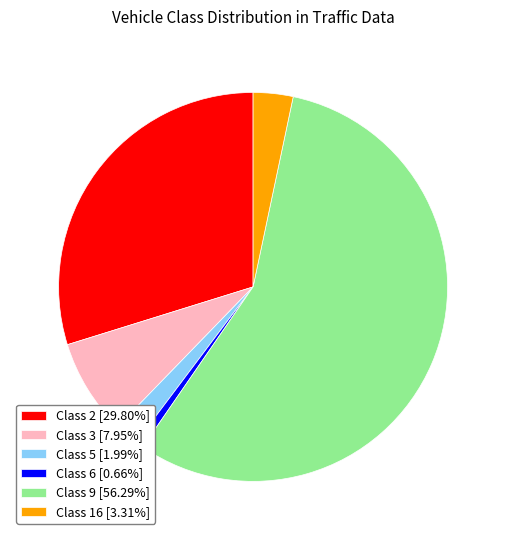

Is there a majority slice in this chart?

Yes